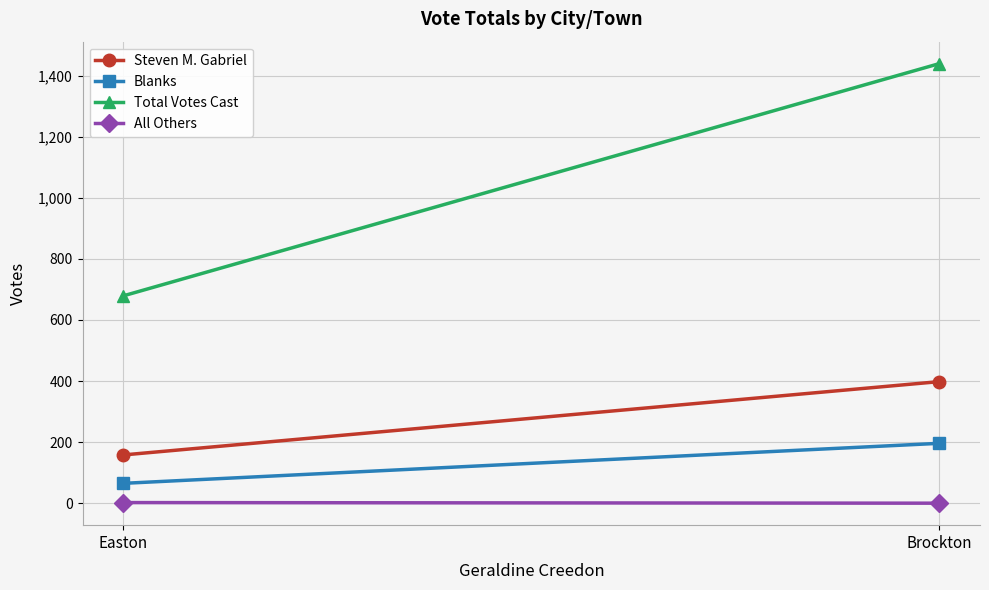

Is this an area chart (filled region under the line)?

No